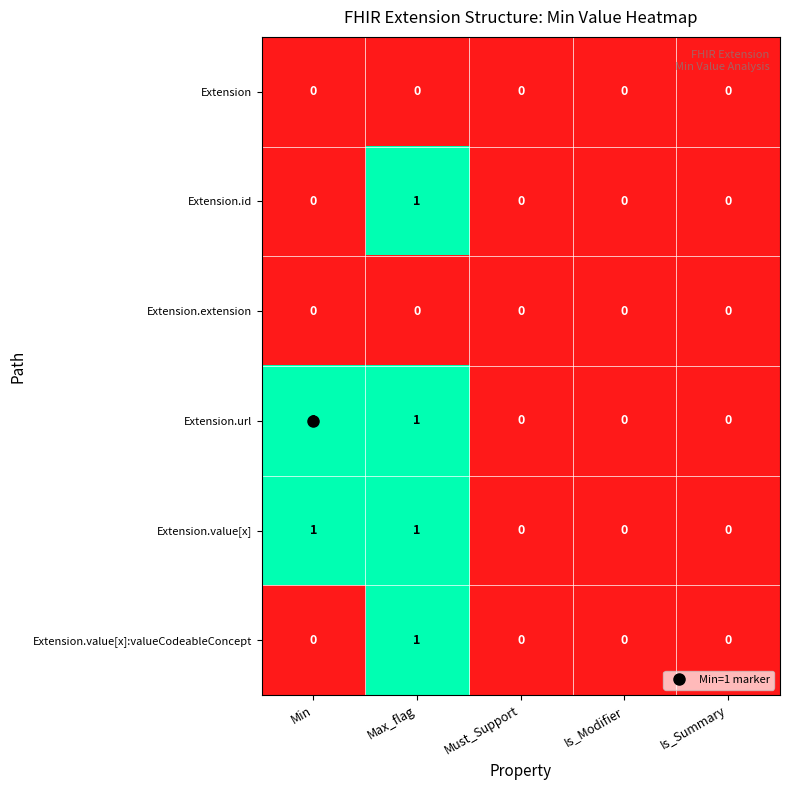

What is the total value across all series at Max_flag?

4